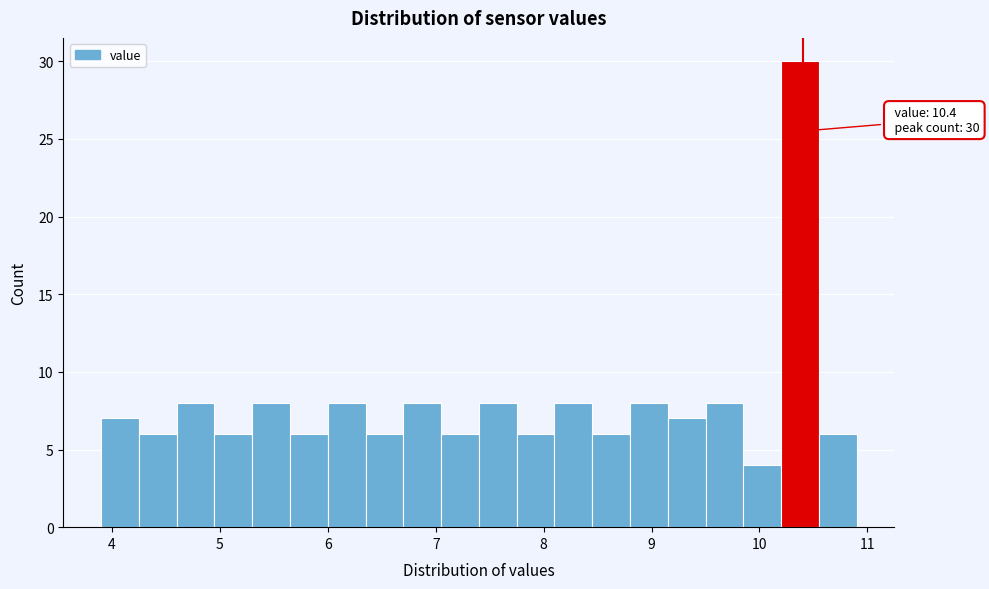

Around what value on the x-axis is the tallest bar? Give the approximate position of its centre, as read against the axis.

10.4